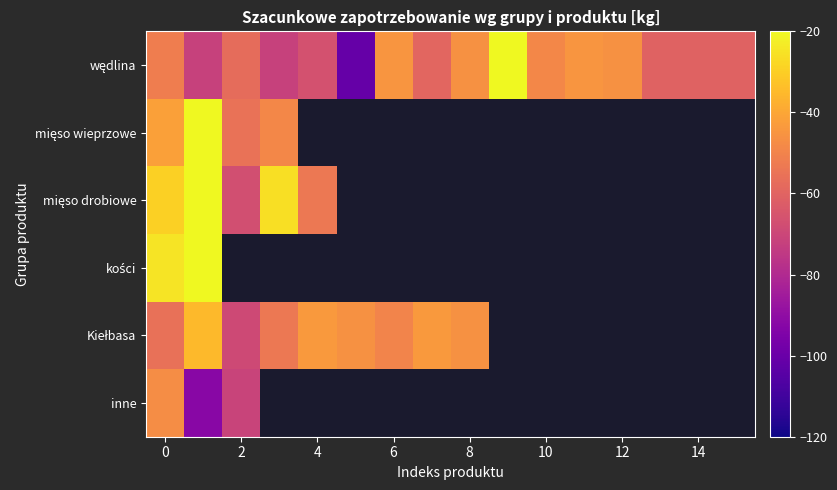

At how many categories does at least one series exceed -53?

12